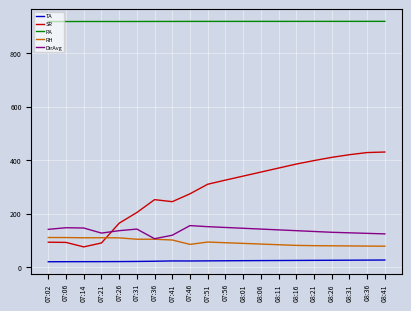

Which series has the largest range (max minus min)?

SR